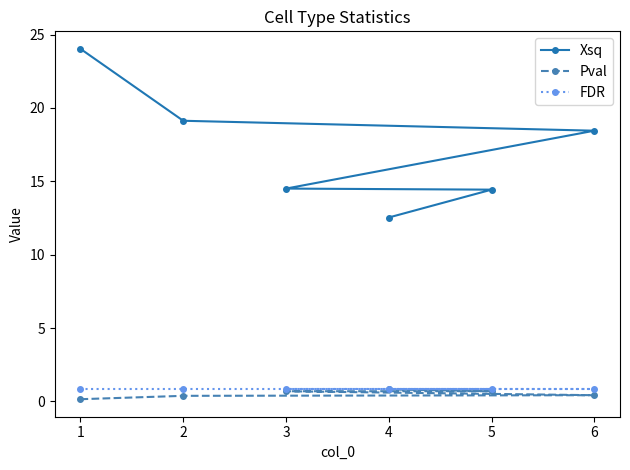

At which category is the sum across all series the highest?

1